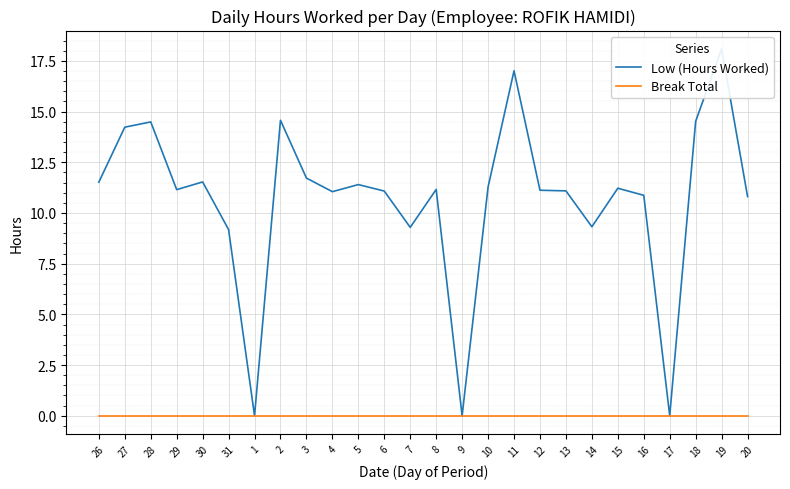

The Low (Hours Worked) series shows 11.5 at 26. True or false?

True